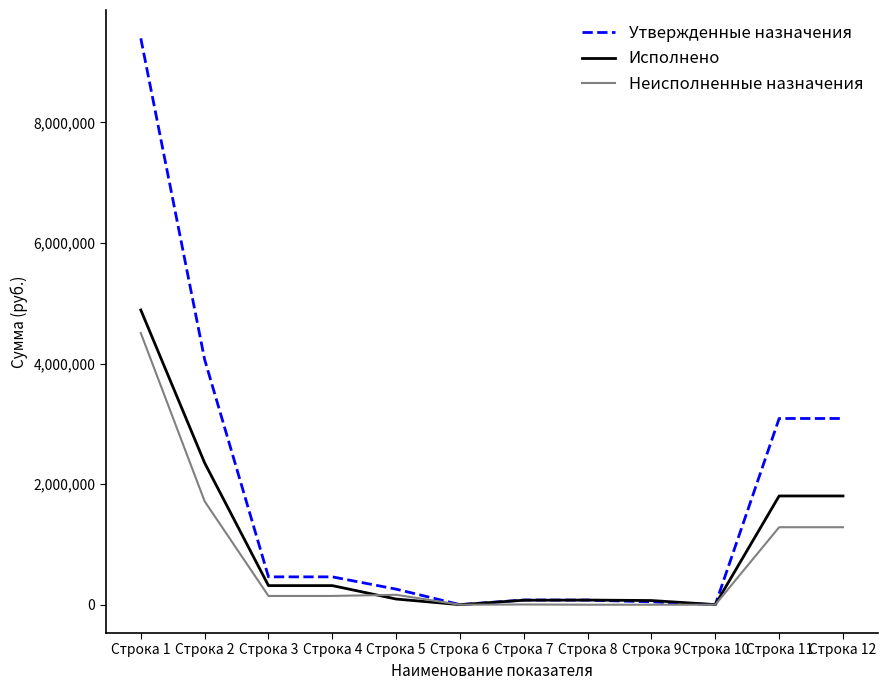

At how many categories does at least one series exceed 334615?

6